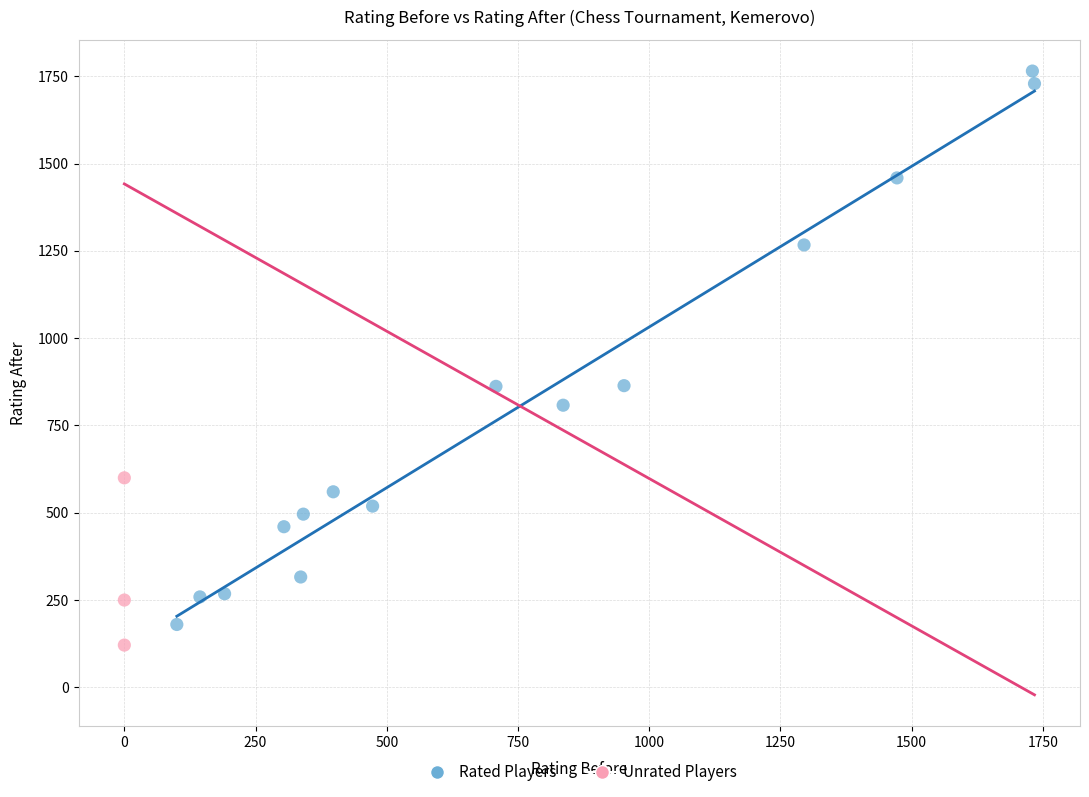

What are all the series names shown in the legend?

Rated Players, Unrated Players